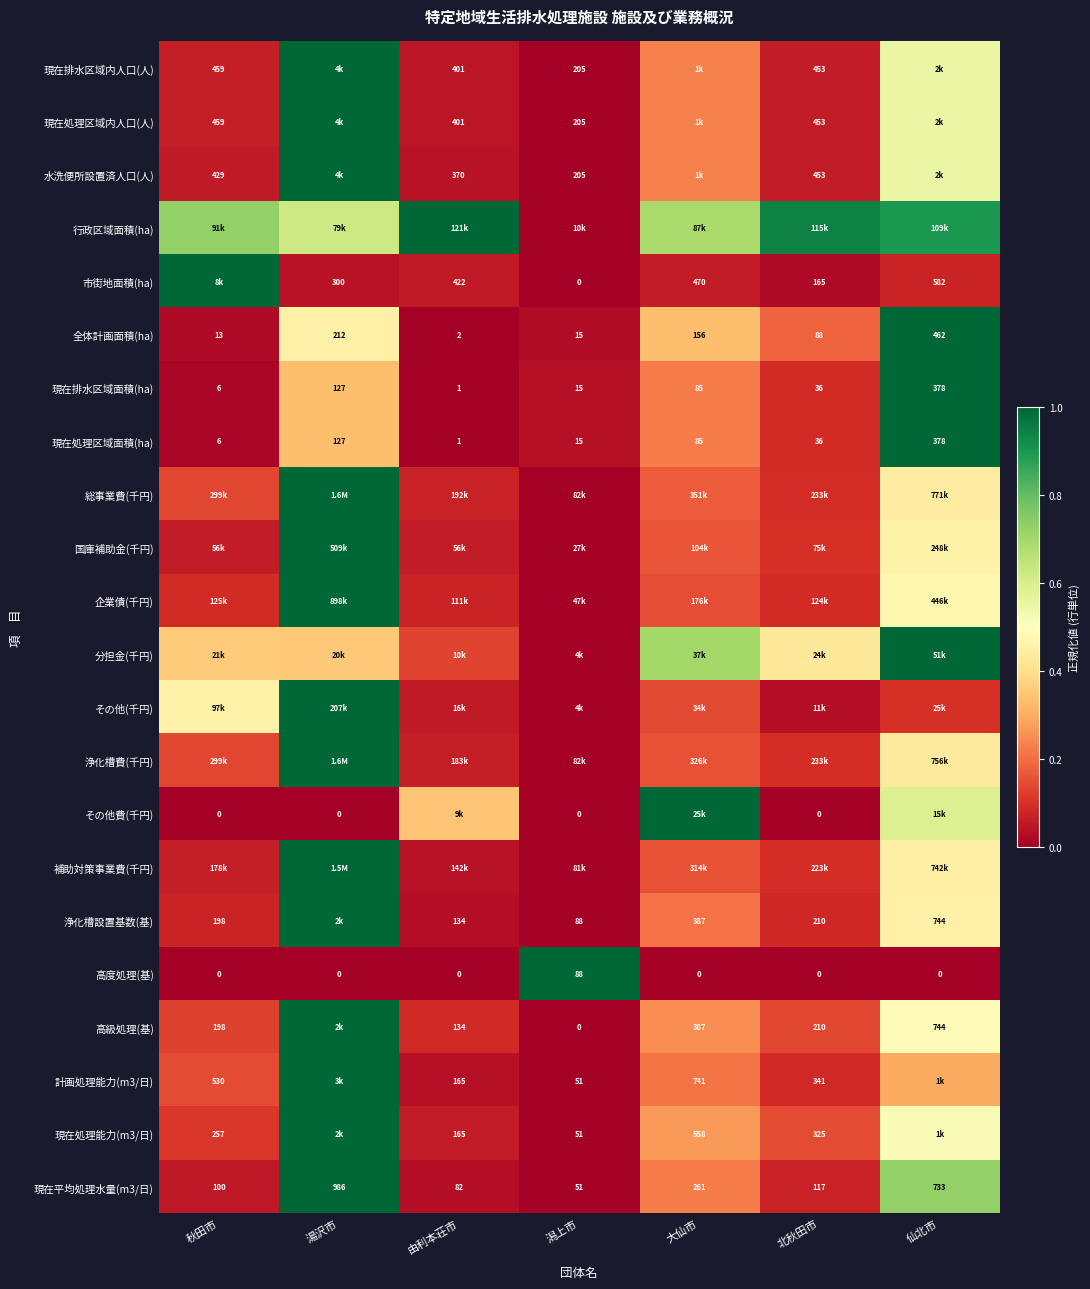

List the labels in order of 現在平均処理水量(m3/日) value, largest first.

湯沢市, 仙北市, 大仙市, 北秋田市, 秋田市, 由利本荘市, 潟上市